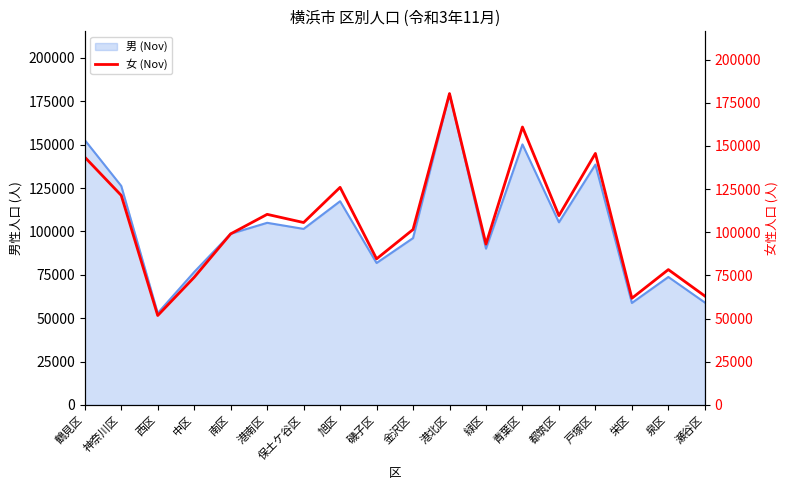

At which category does the chart reach its peak across all series?

港北区